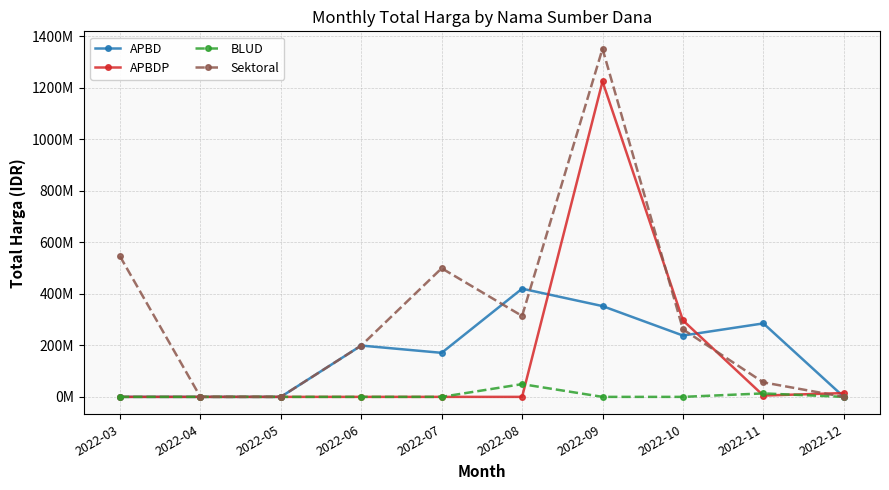

What are all the series names shown in the legend?

APBD, APBDP, BLUD, Sektoral